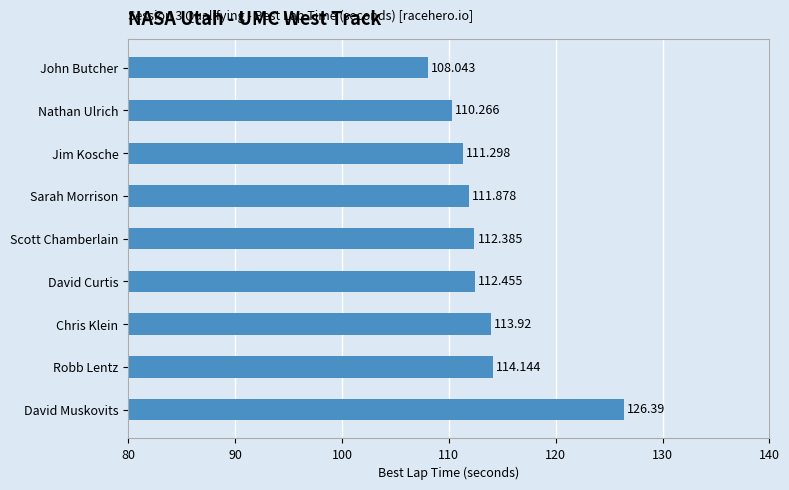

Which has a higher value, Scott Chamberlain or Jim Kosche?

Scott Chamberlain